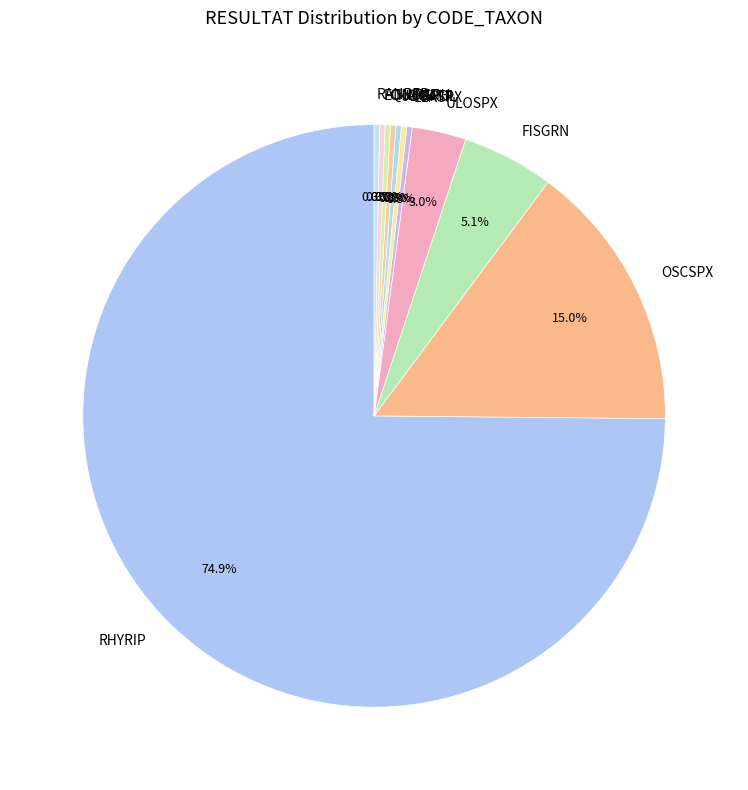

Is there any slice that represents more than half of the pie?

Yes